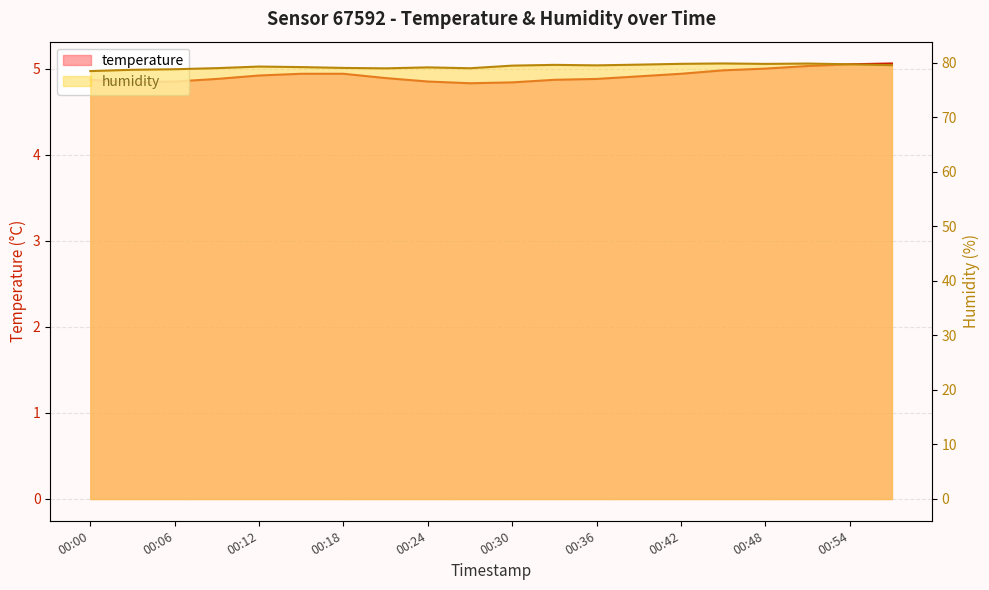

Rank the series at 00:21 from highest to lowest value.

humidity, temperature